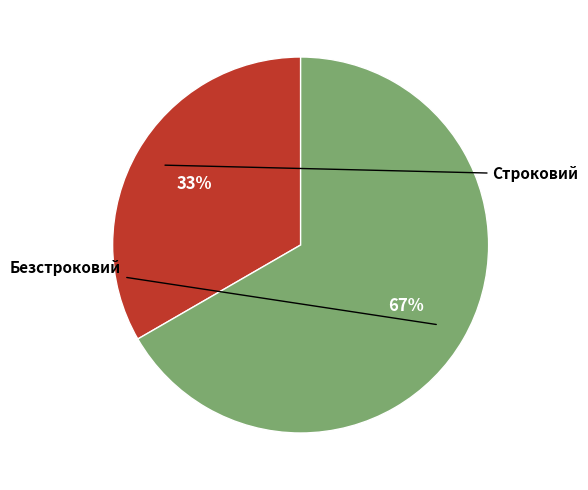

How many segments does this pie chart have?

2